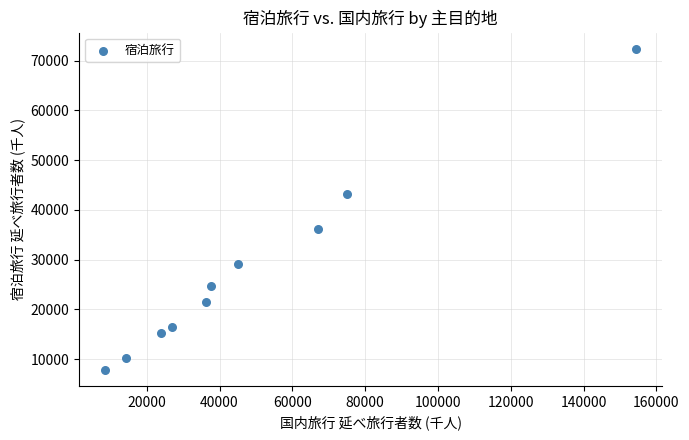

What is the average X value?

48933.9